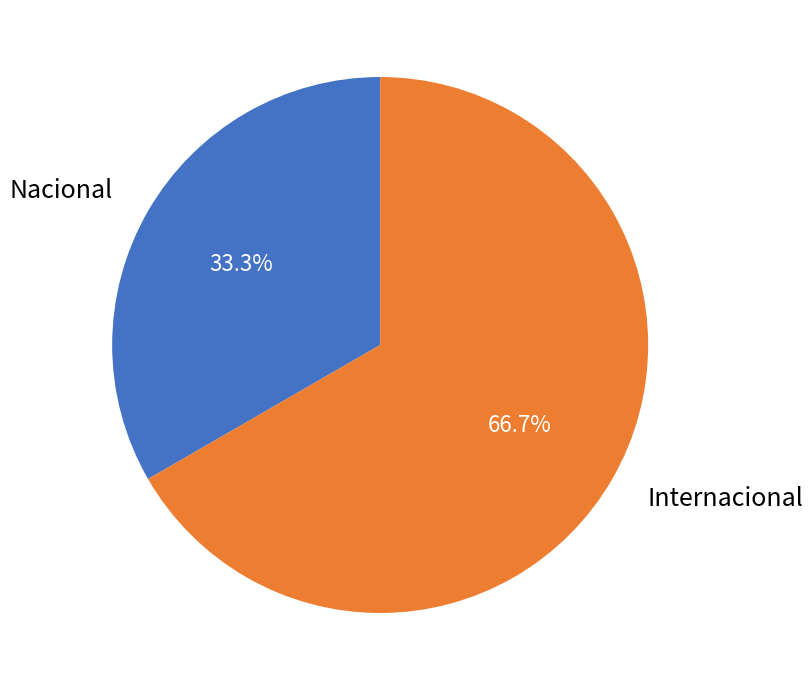

How many slices are in this pie chart?

2